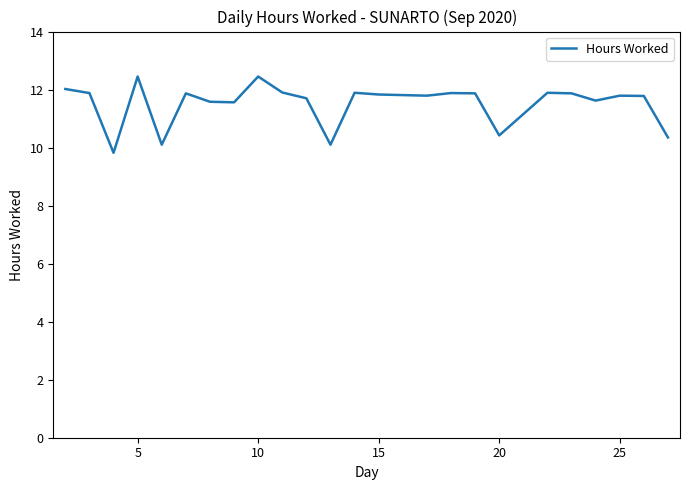

What is the minimum value shown in the chart?

9.8